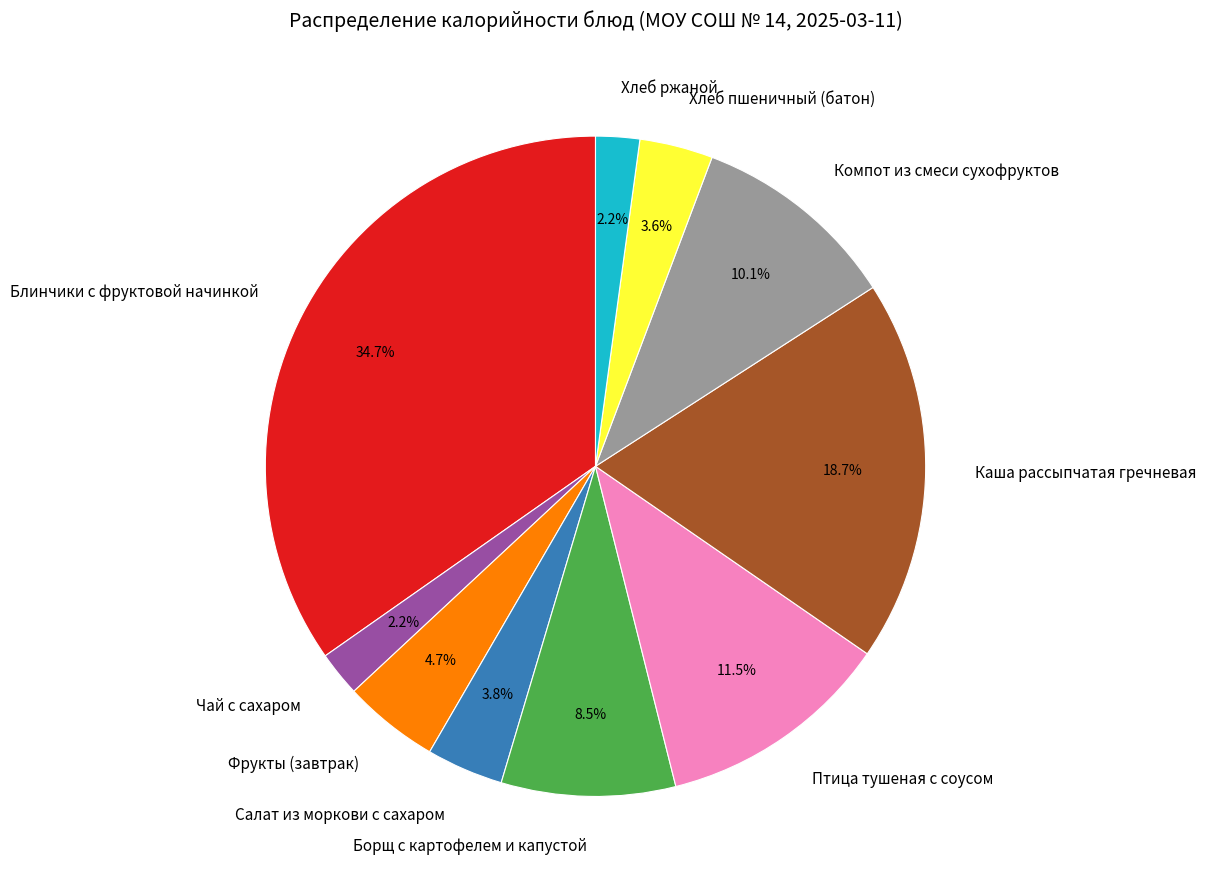

How much of the chart is everything except Блинчики с фруктовой начинкой?

65.3%